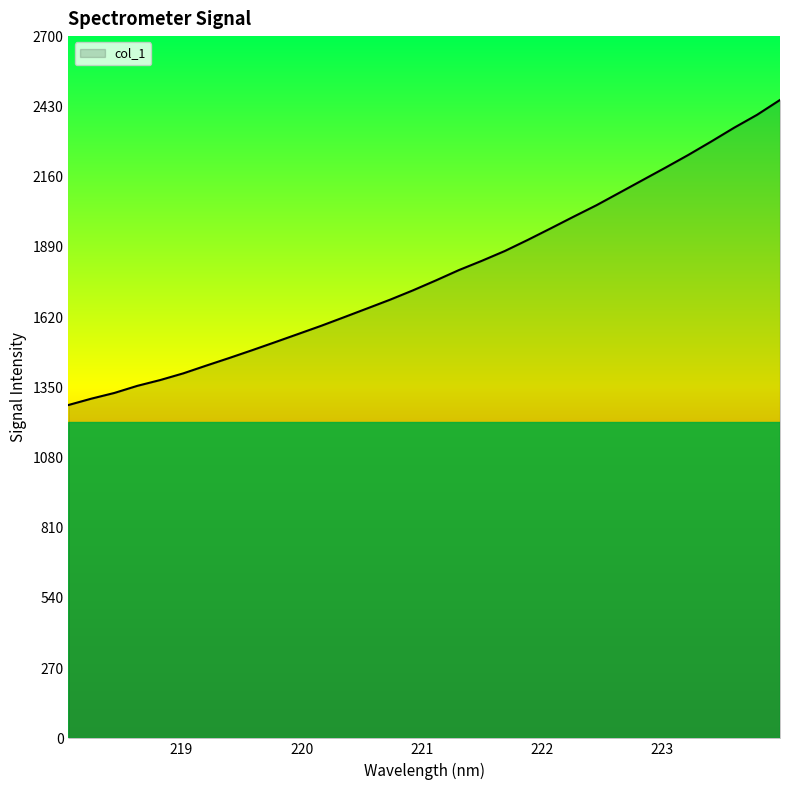

What is the greatest value displayed?

2454.1